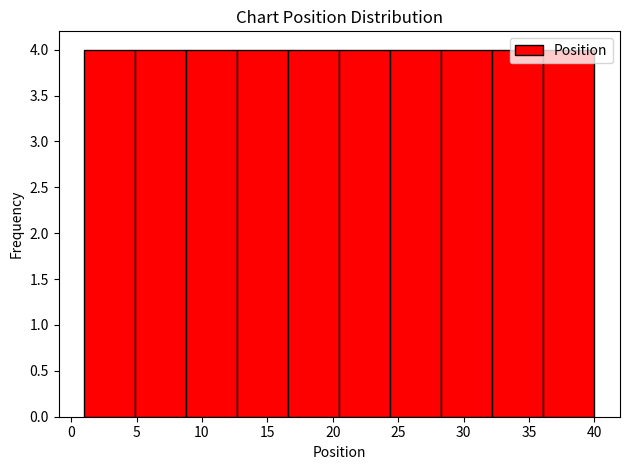

How tall is the bar that spans 20.5 to 24.4 on the x-axis? Neither the bar edges nor the heights are printed on the chart, so give them approximately, as read against the axes.

4